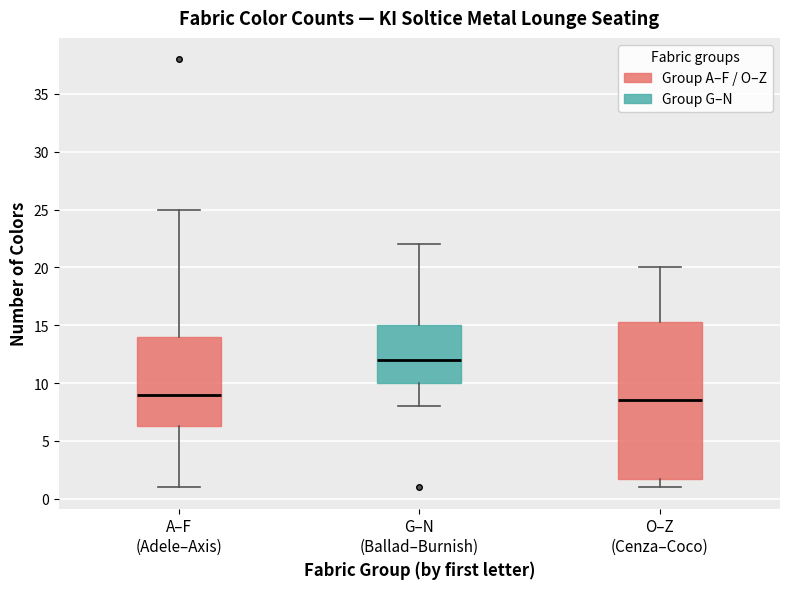

Which box's median line is the lowest?

O–Z (Cenza–Coco)